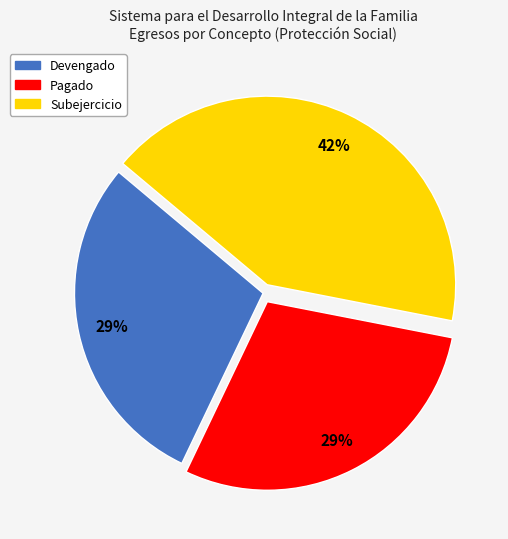

Is it true that Devengado is 18% of the pie?

False